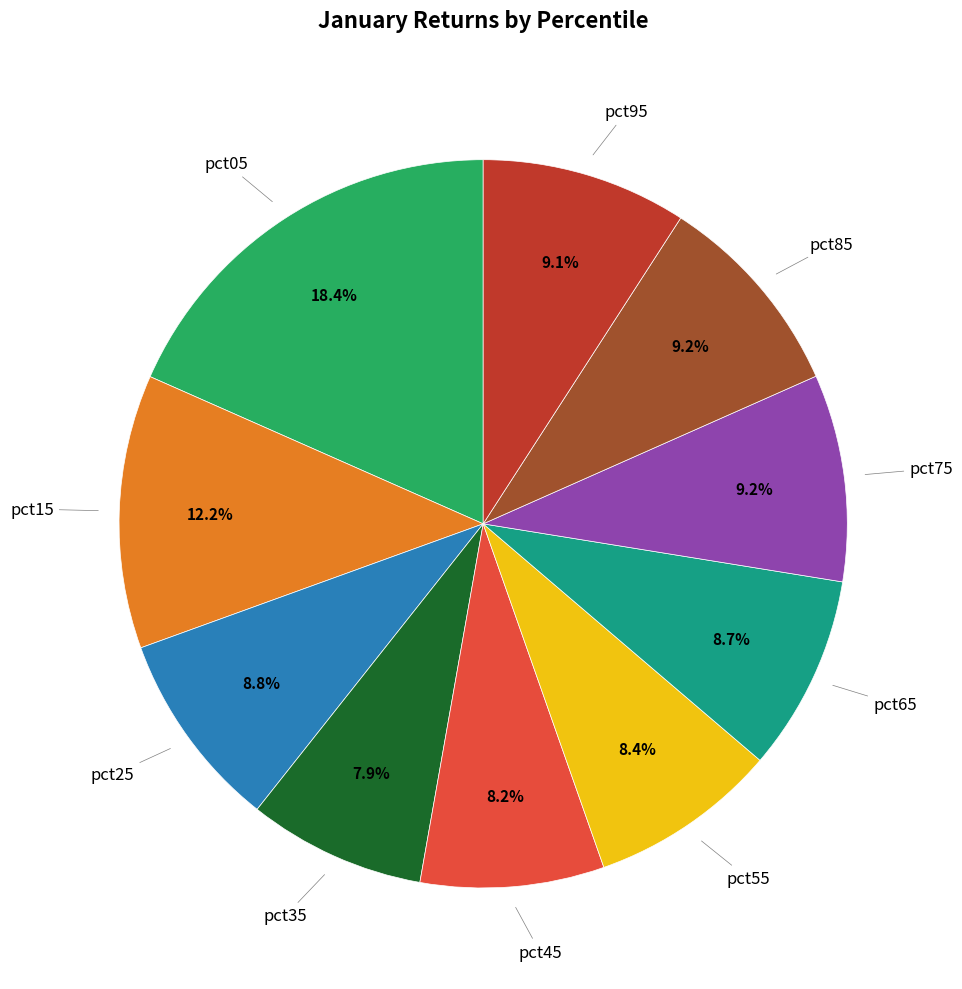

How many segments does this pie chart have?

10